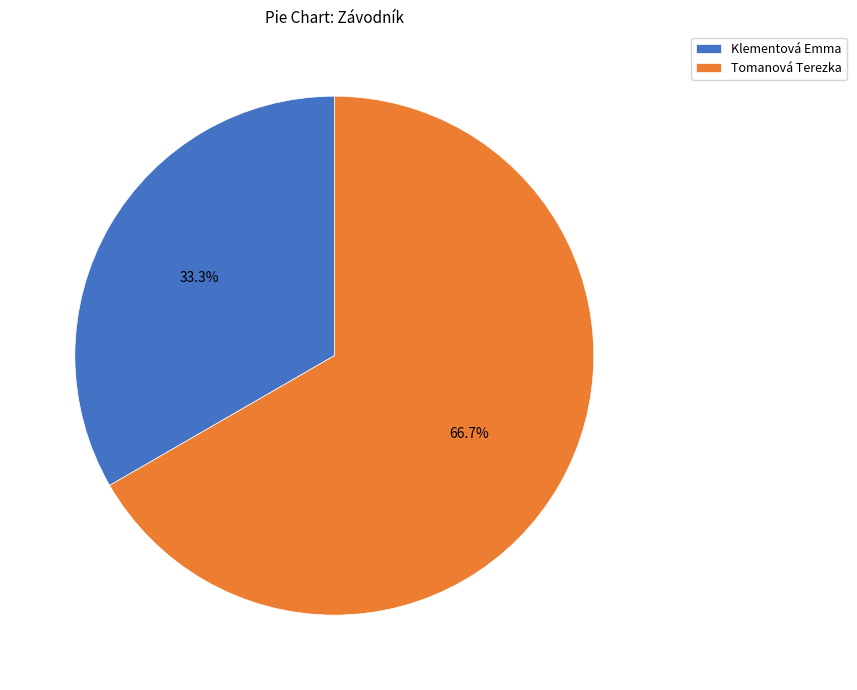

What is the smallest slice in the pie chart?

Klementová Emma